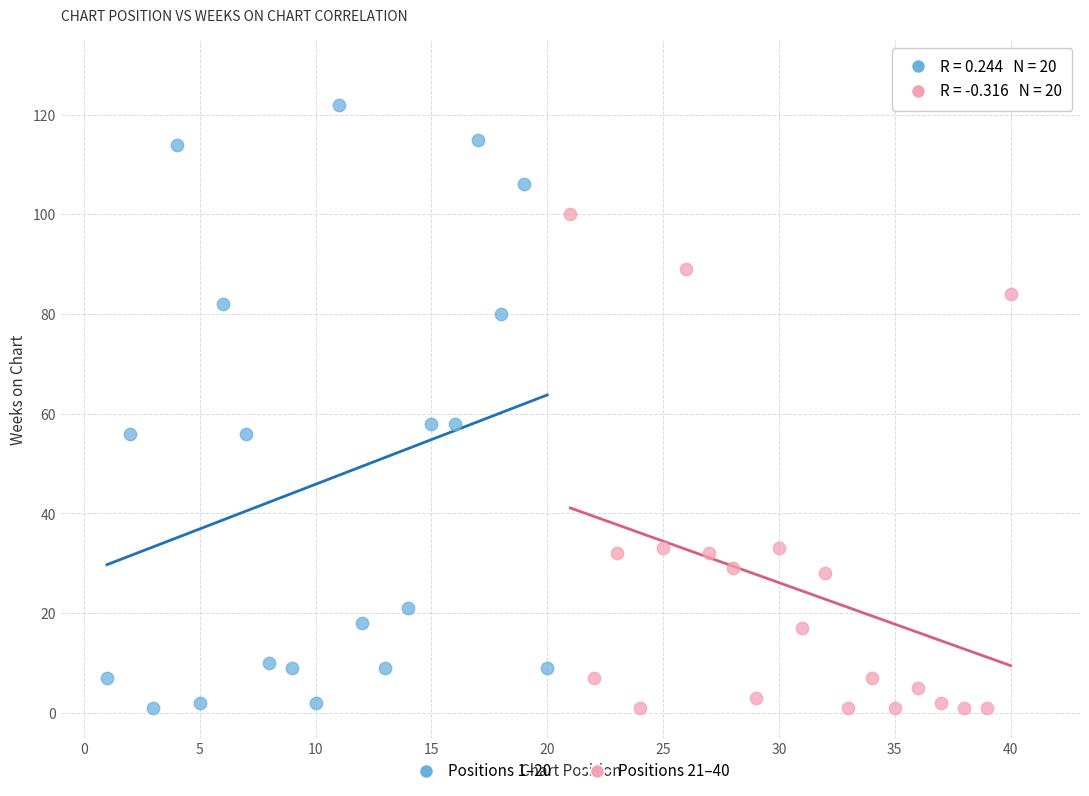

Which series has the widest spread of Y values?

Positions 1–20